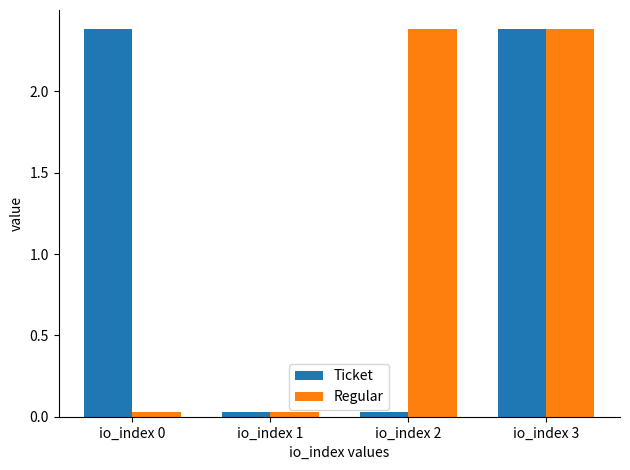

The Regular series shows 2.4 at io_index 2. True or false?

True